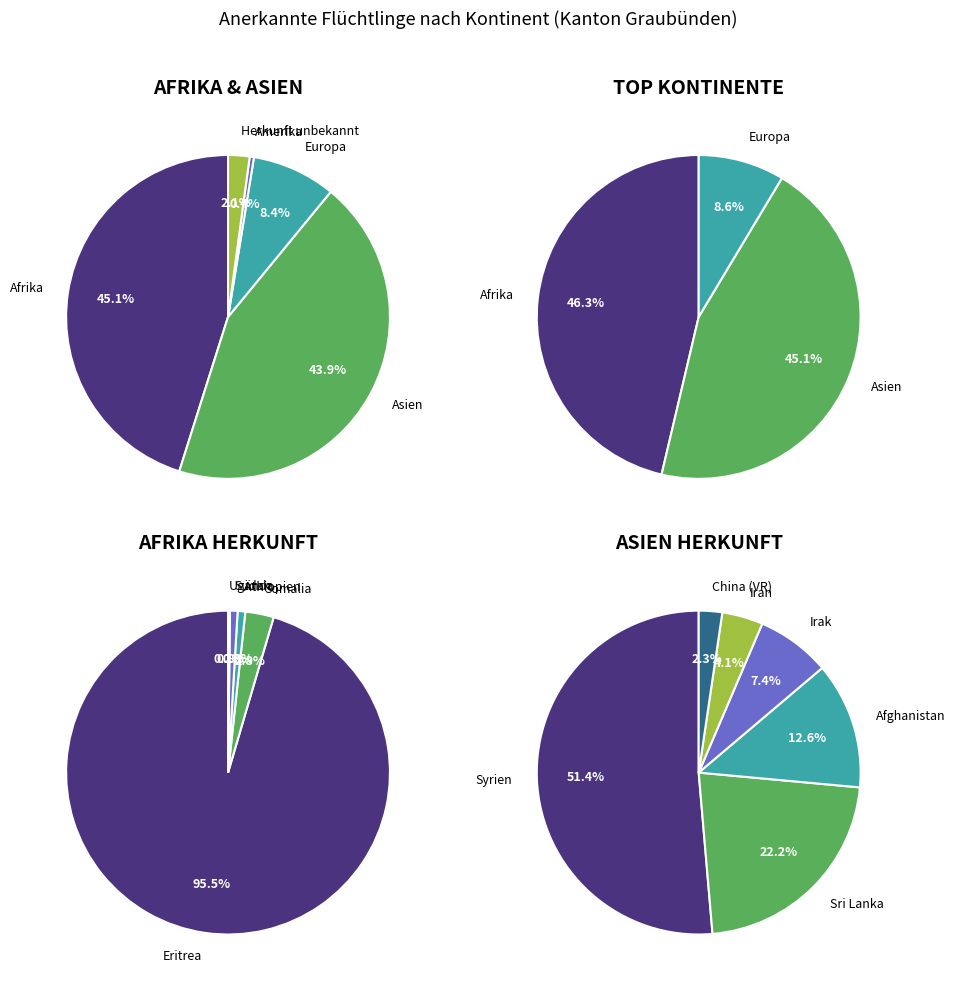

To the nearest percent, what is the difference between the Europa and Afrika slice percentages?

37%